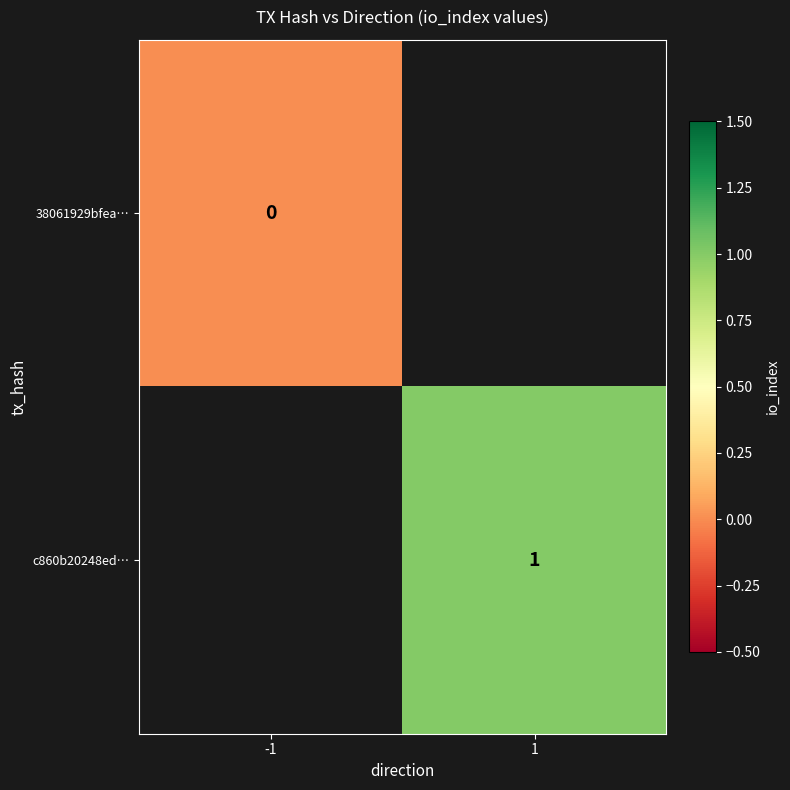

List the series in order of their overall mean, highest first.

c860b20248ed…, 38061929bfea…